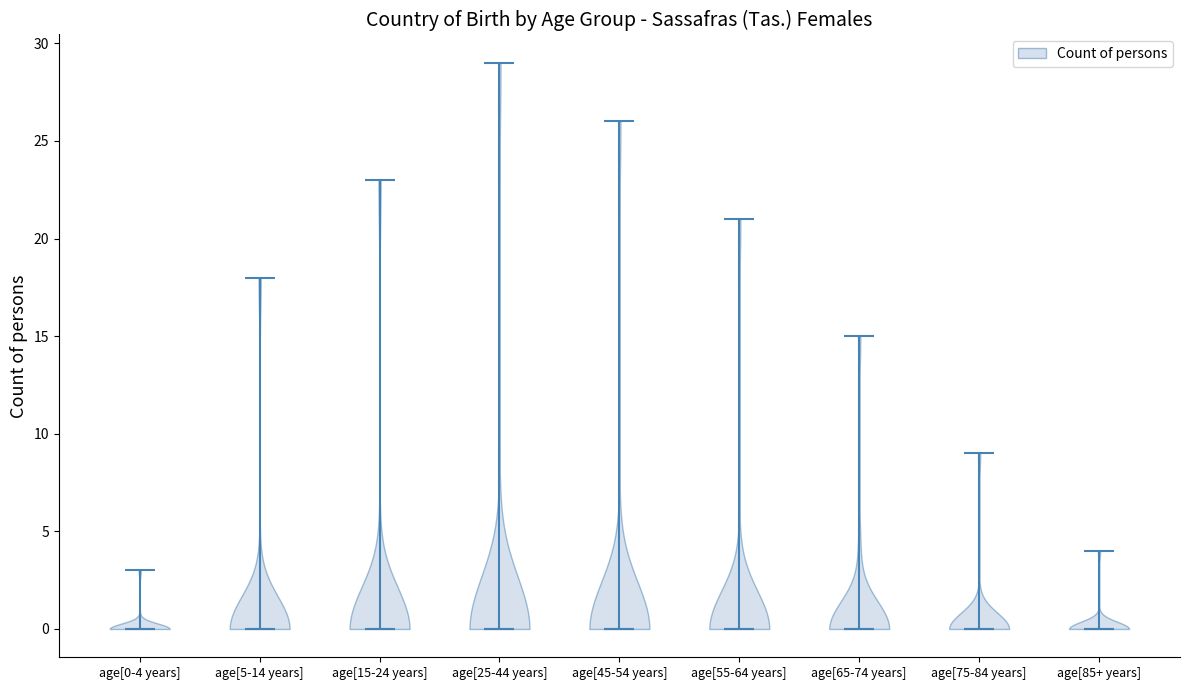

What is the lowest point the violin for age[65-74 years] reaches on the y-axis? The values are not printed on the chart, so give them approximately, as read against the axis.

0